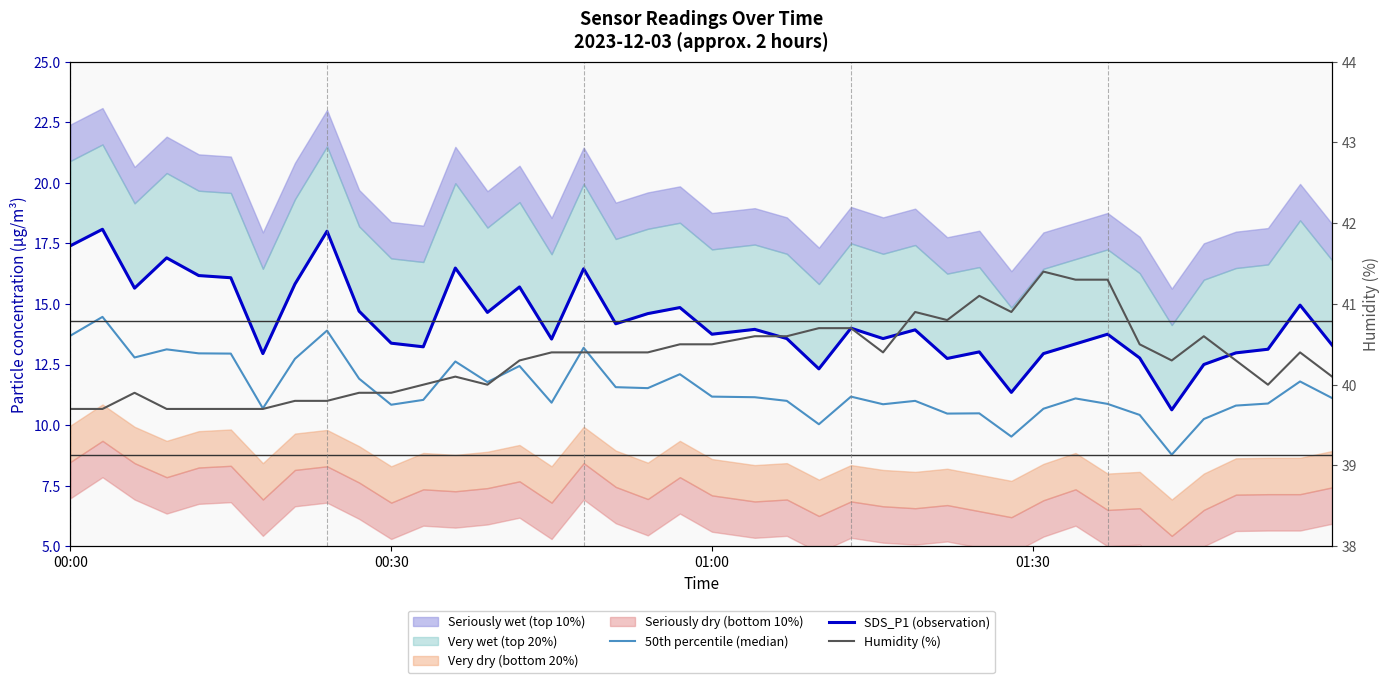

What is the sum of all Humidity (%) values?

1613.4